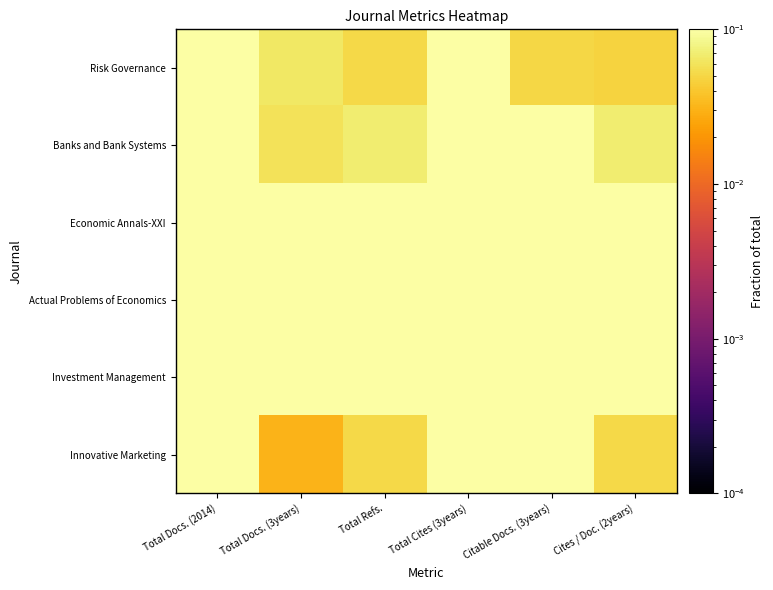

At how many categories does at least one series exceed 0?

6